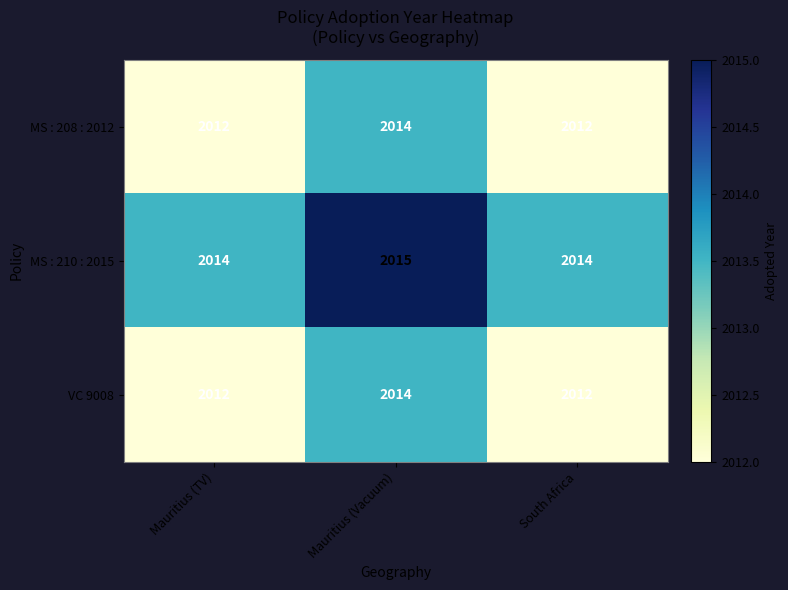

What value does the VC 9008 series have at Mauritius (TV)?

2012